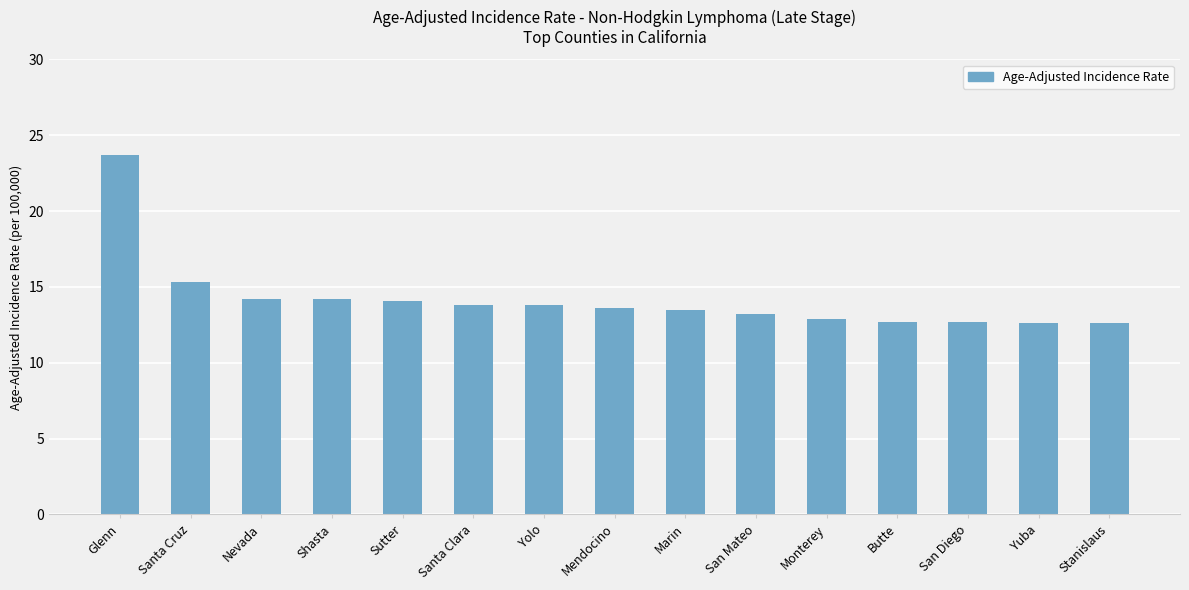

Is it true that the value at Yolo is 18.8?

False